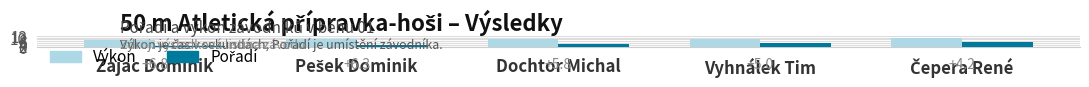

Is it true that Výkon equals 9.0 at Vyhnálek Tim?

True